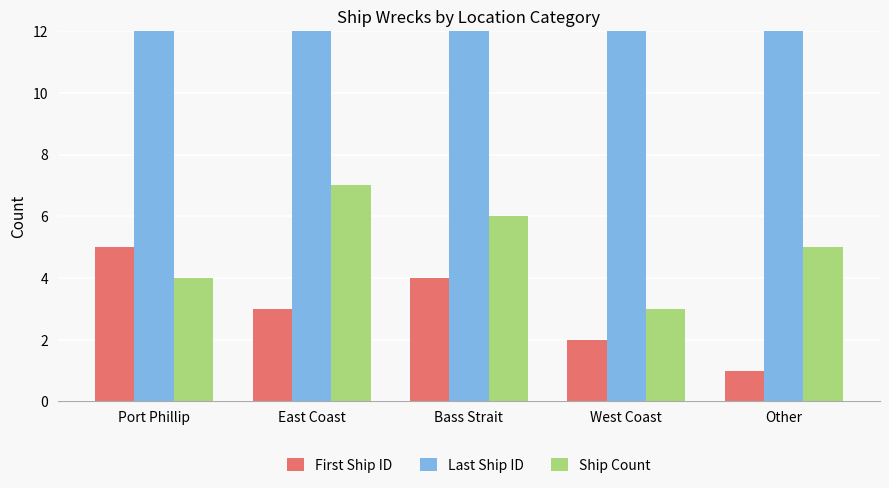

What is the smallest value displayed?

1